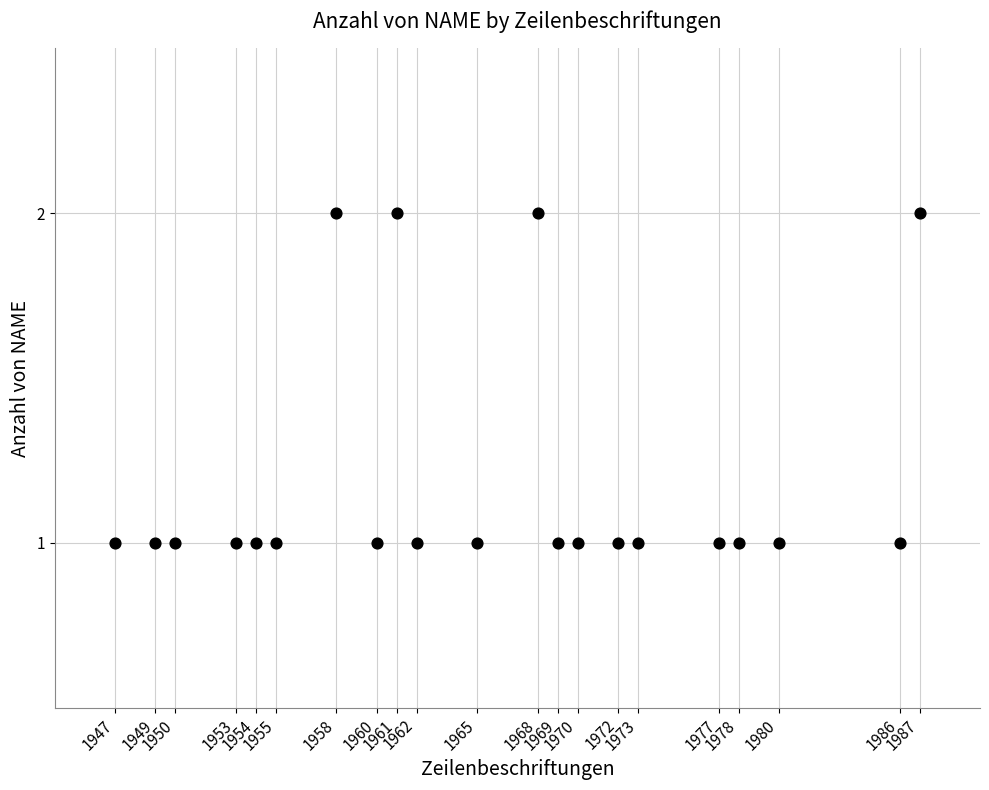

What is the range of X values (max minus min)?

40